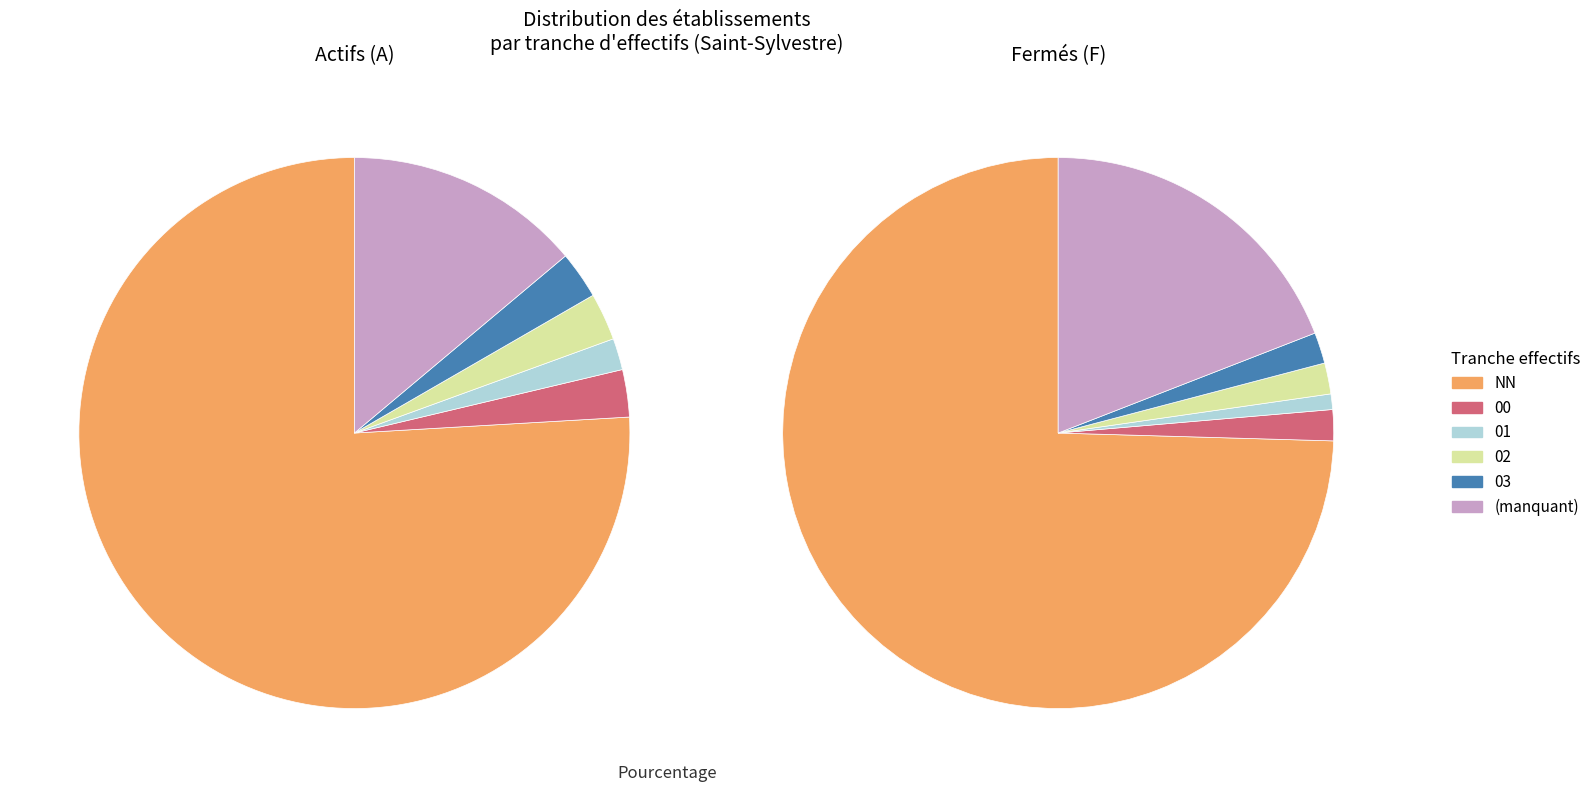

Which slice is the largest?

NN